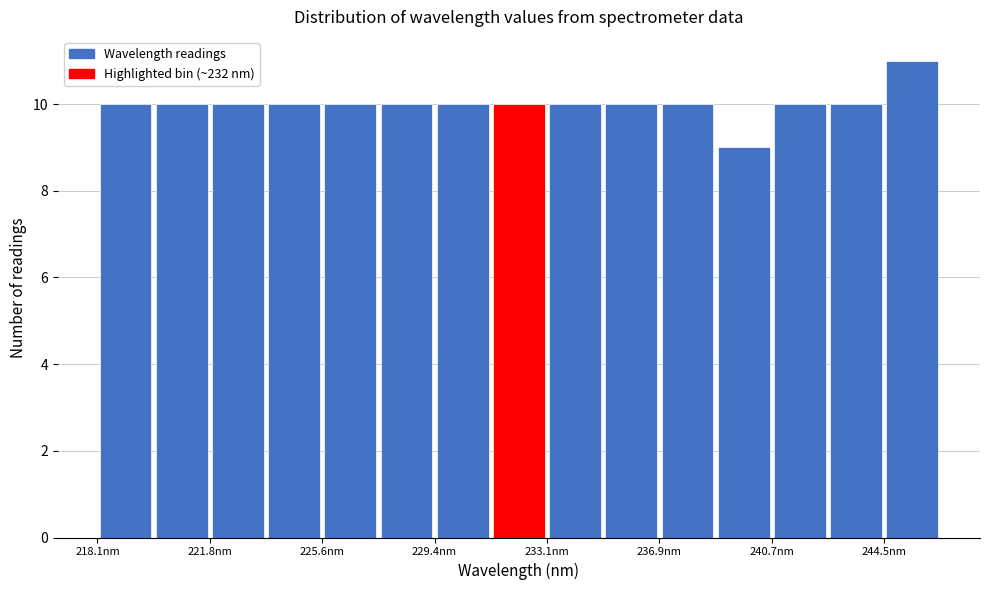

Around what value on the x-axis is the tallest bar? Give the approximate position of its centre, as read against the axis.

245.5